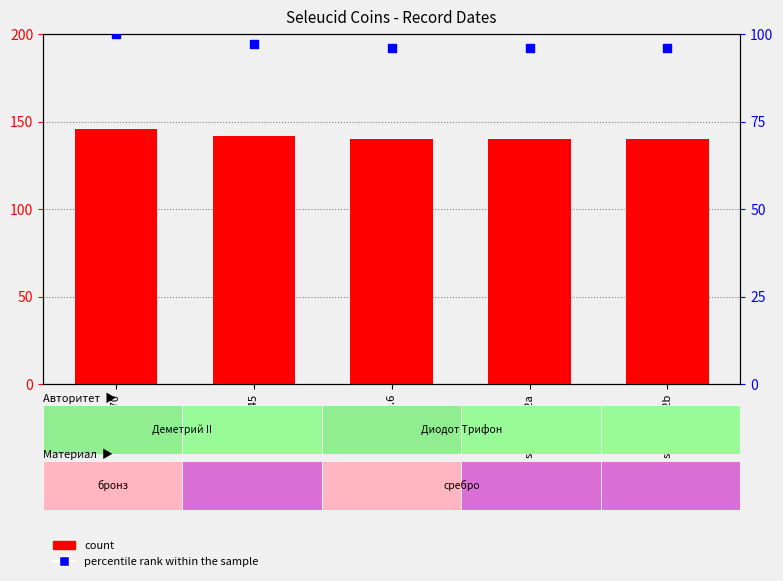

Which series contains the lowest Y value?

percentile rank within the sample